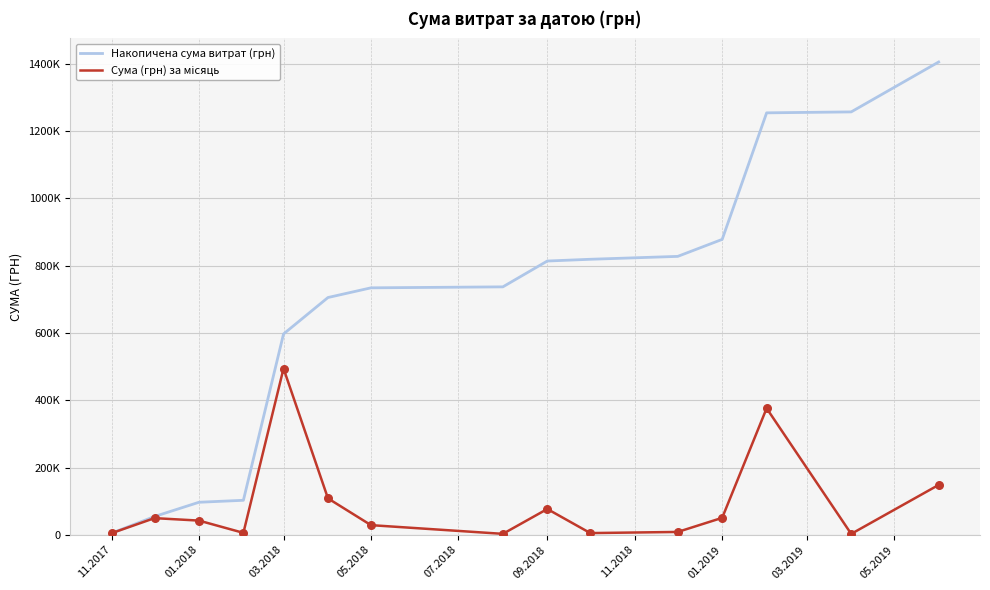

What are all the series names shown in the legend?

Накопичена сума витрат (грн), Сума (грн) за місяць